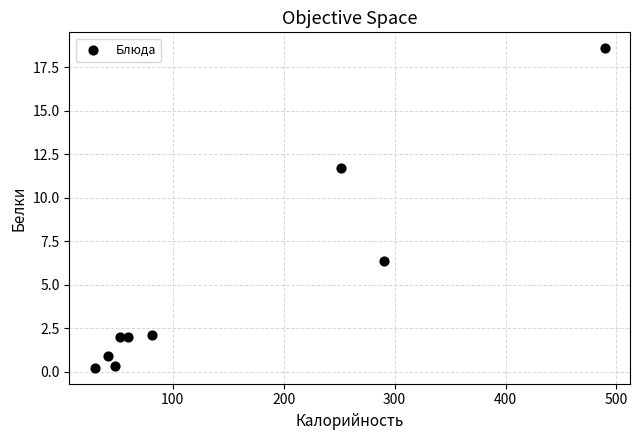

What is the range of X values (max minus min)?

459.4